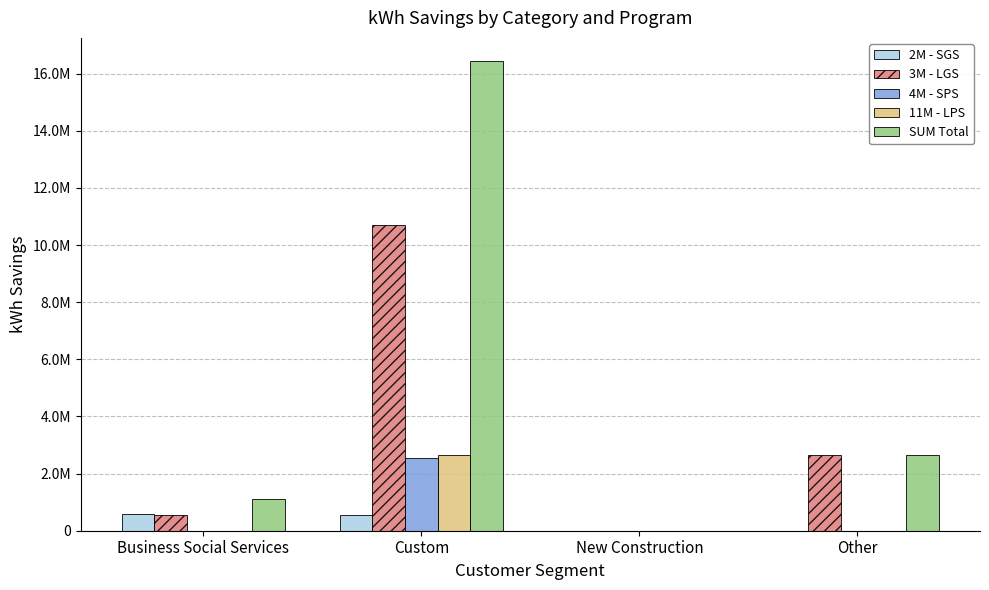

What are all the series names shown in the legend?

2M - SGS, 3M - LGS, 4M - SPS, 11M - LPS, SUM Total